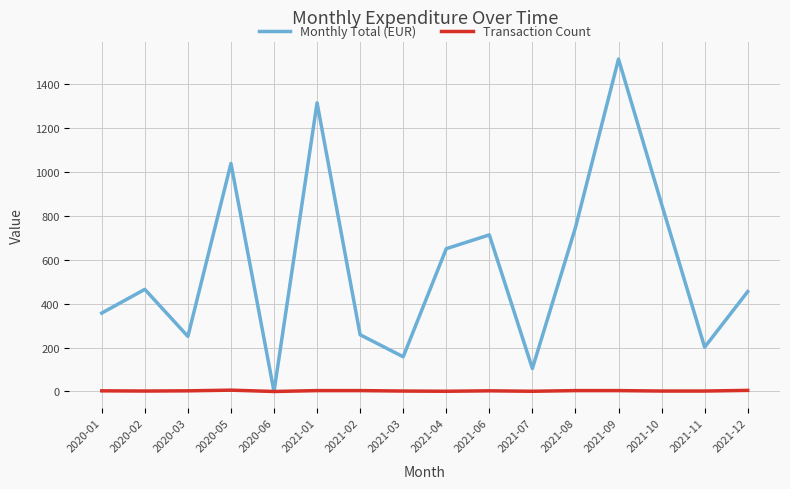

At which category does Monthly Total (EUR) reach its first local valley?

2020-03